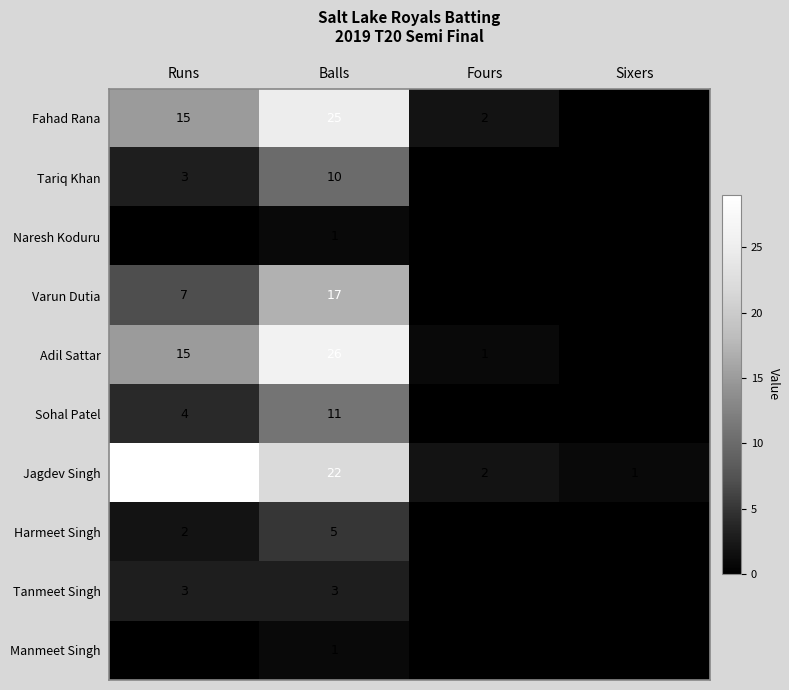

Which series changed the most between Runs and Fours?

Jagdev Singh